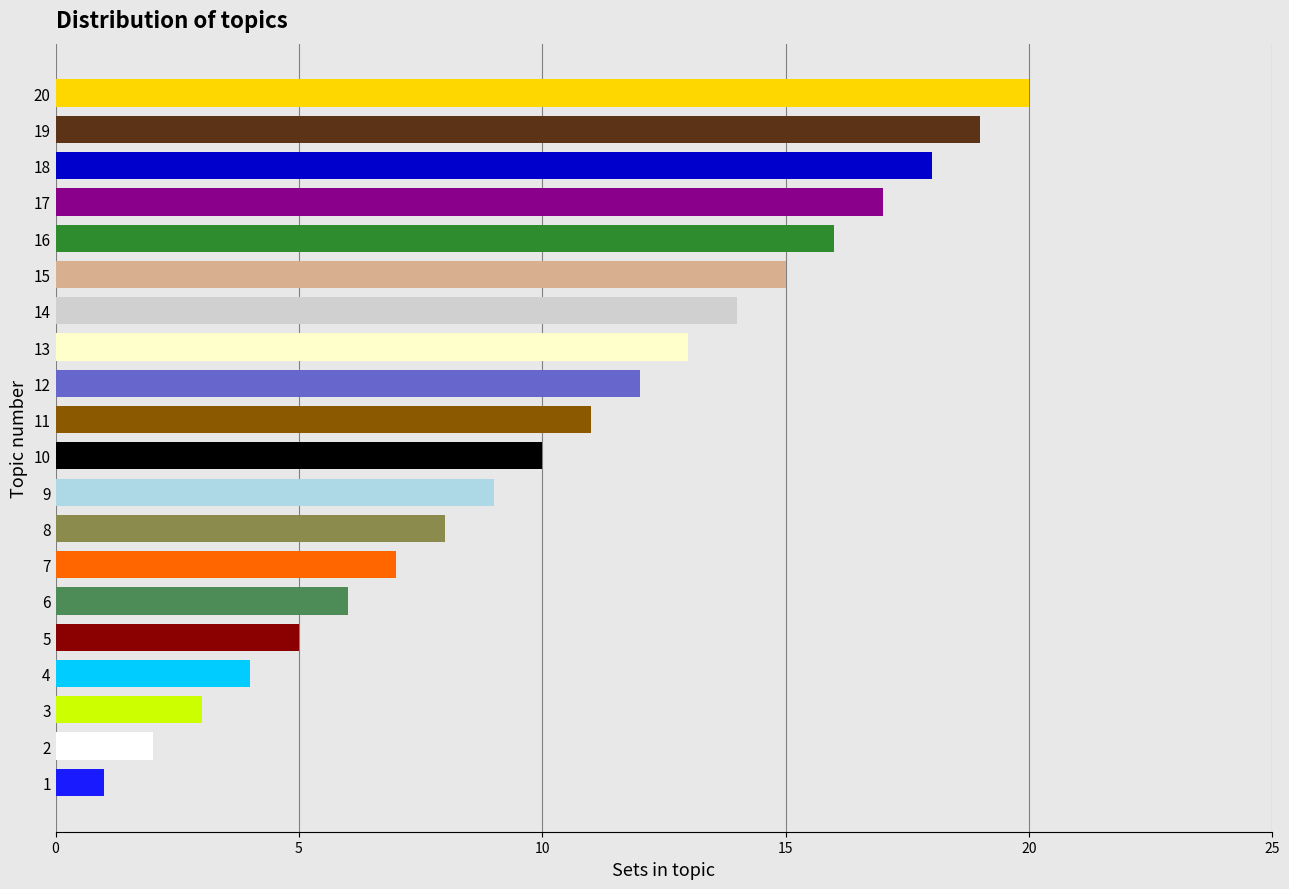

Reading left to right, transcribe all the data shown in this chart.

1	2	3	4	5	6	7	8	9	10	11	12	13	14	15	16	17	18	19	20